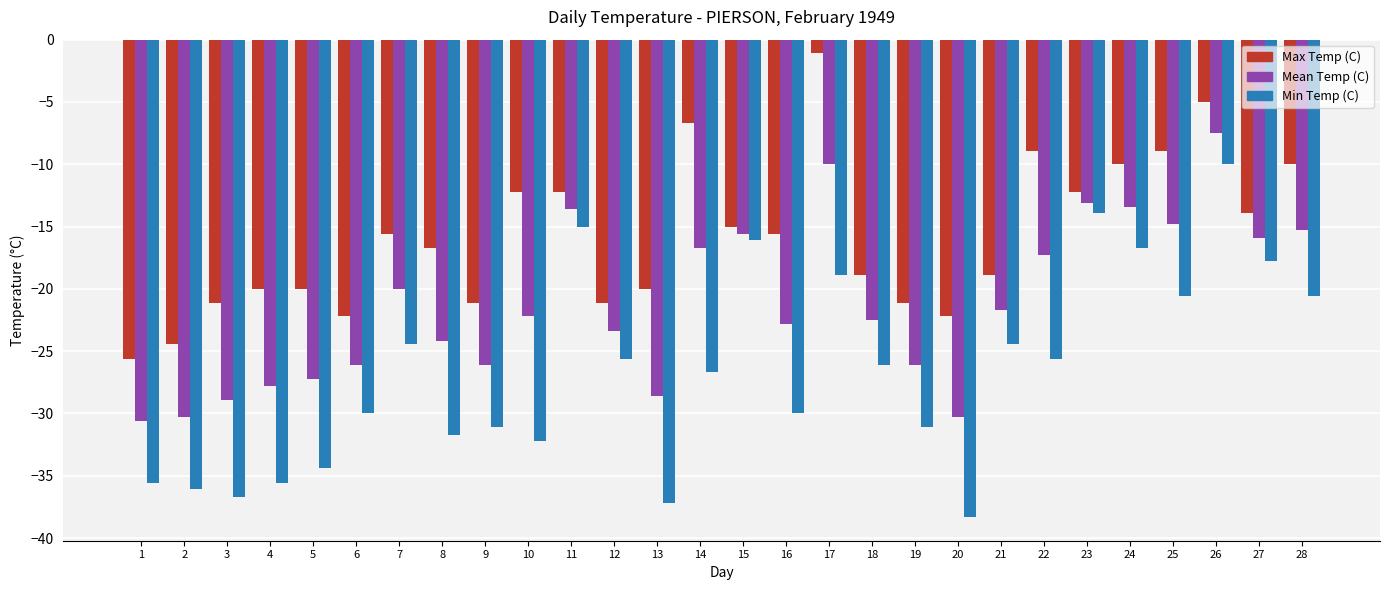

At which label does Mean Temp (C) first exceed -22?

7